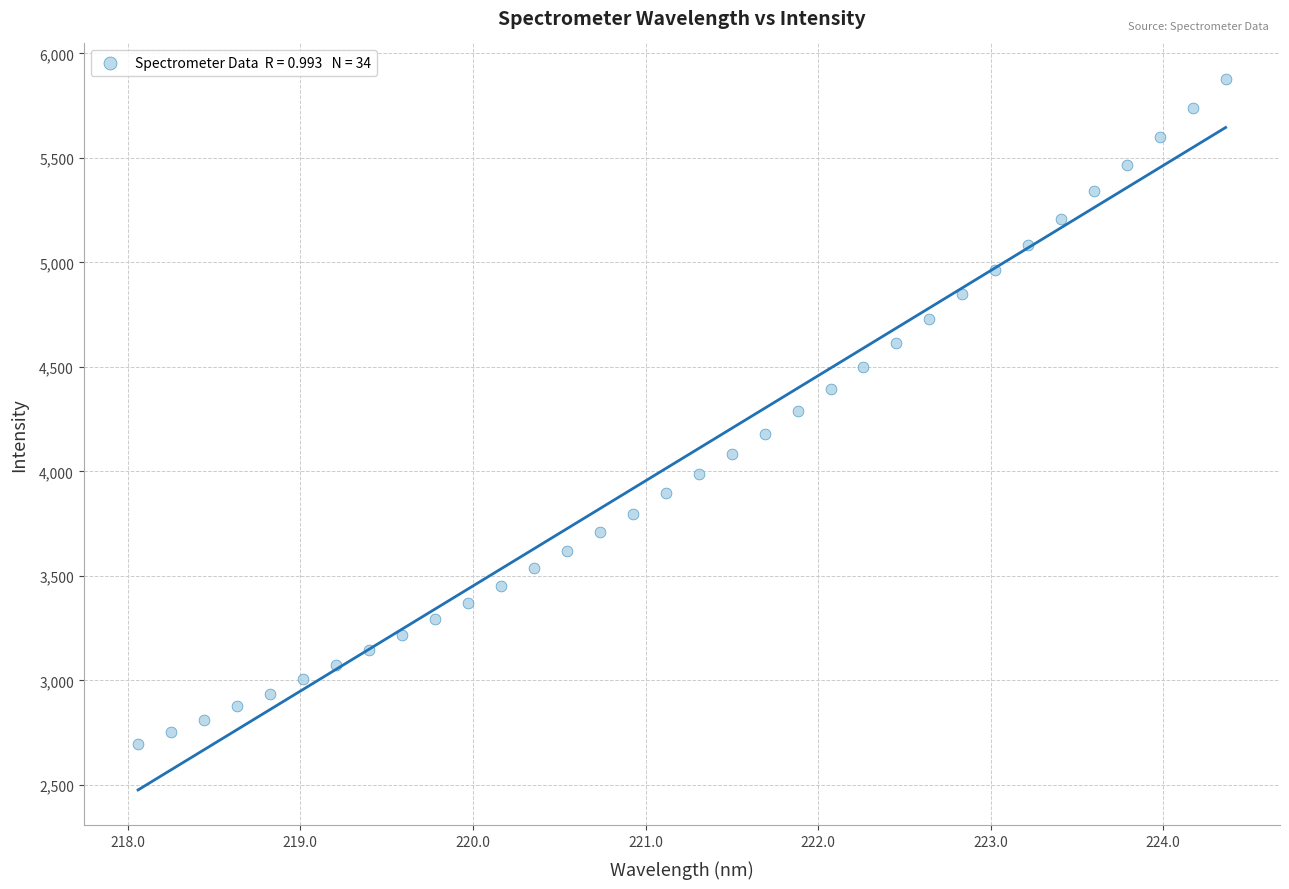

What is the range of Y values (max minus min)?

3183.9